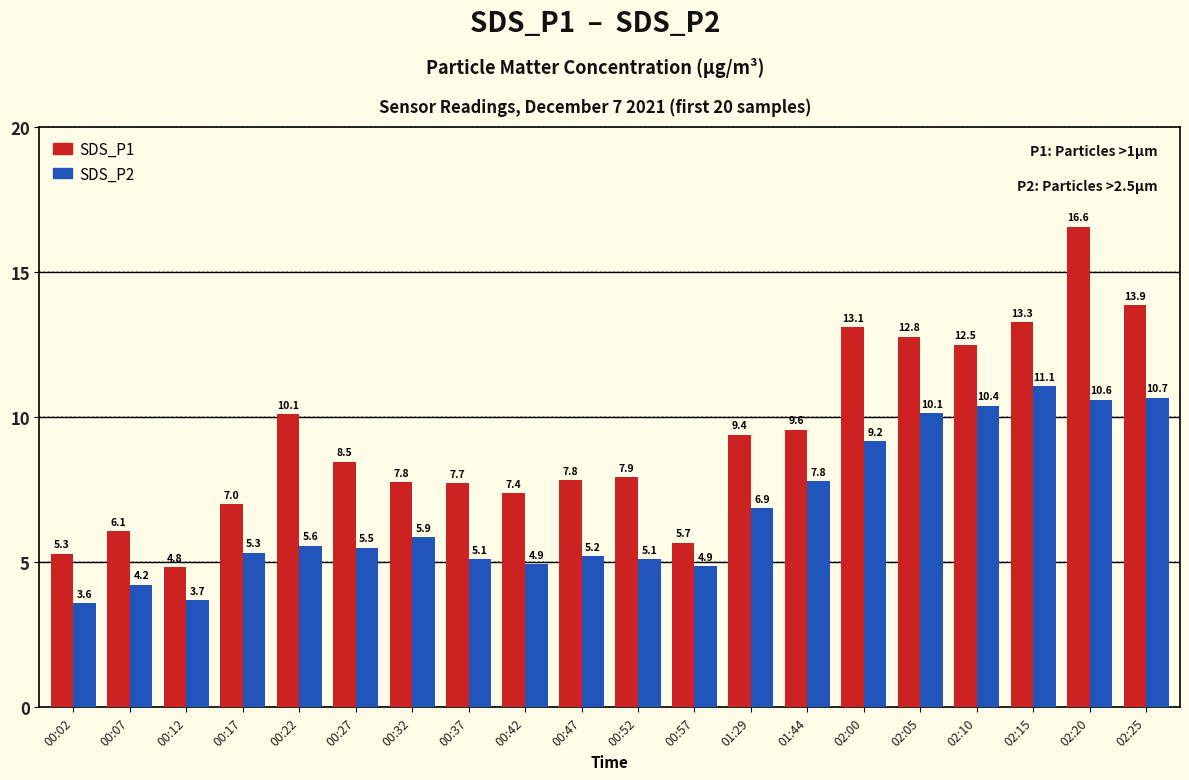

At which category is the sum across all series the highest?

02:20